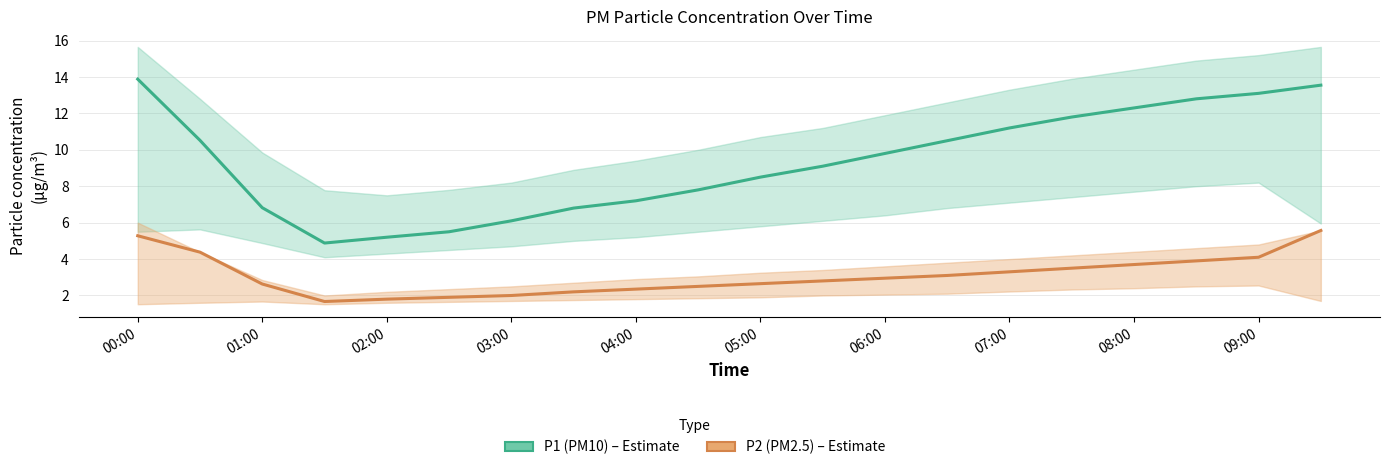

List the series in order of their overall mean, highest first.

P1 (PM10), P2 (PM2.5)